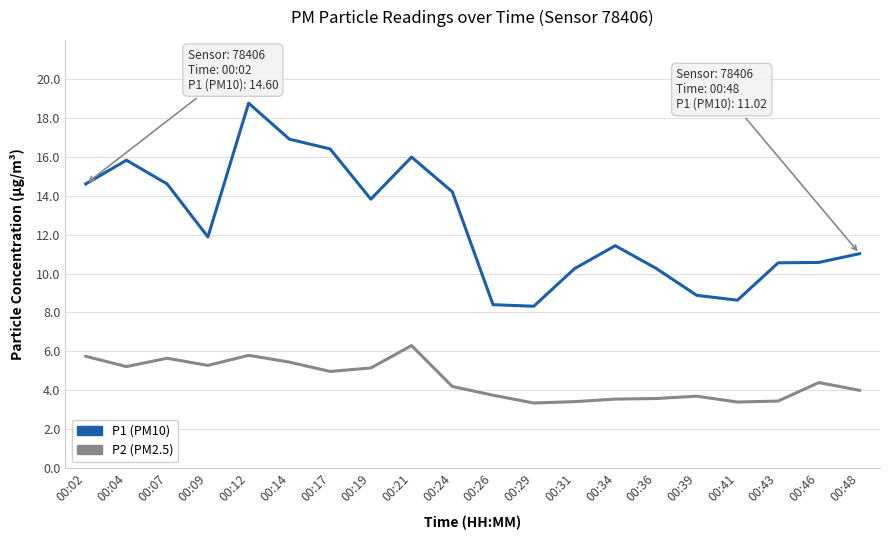

What are all the series names shown in the legend?

P1 (PM10), P2 (PM2.5)